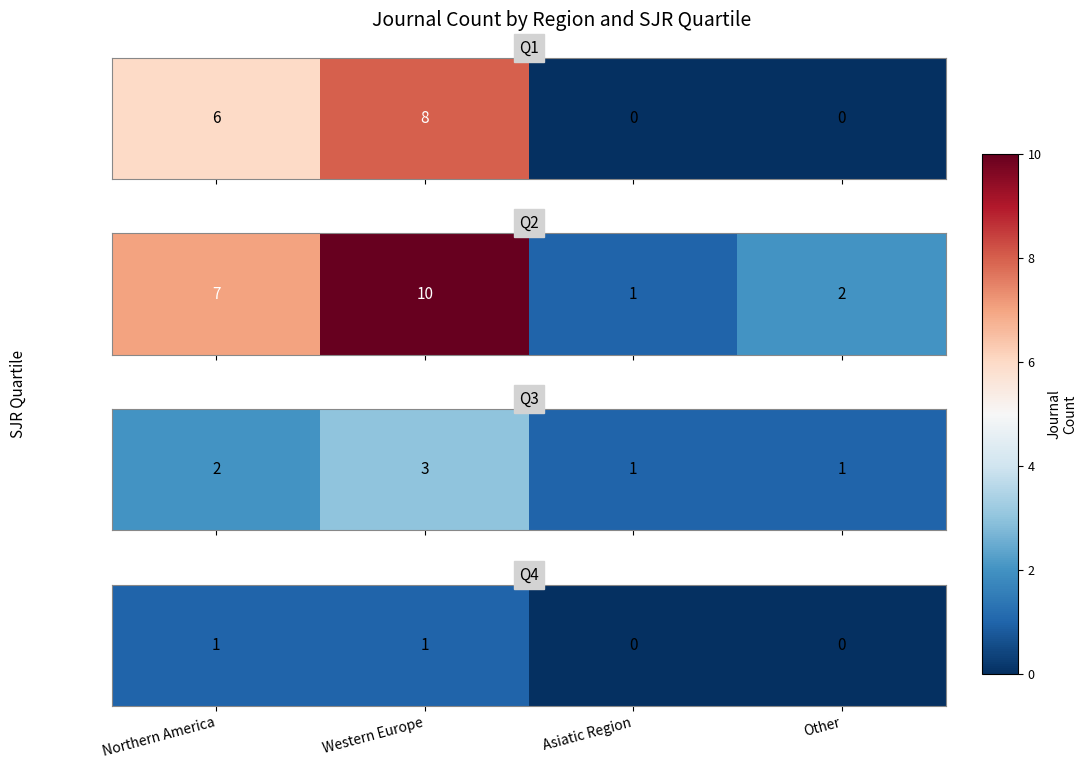

Rank the categories by value from lowest to highest.

Asiatic Region, Other, Northern America, Western Europe